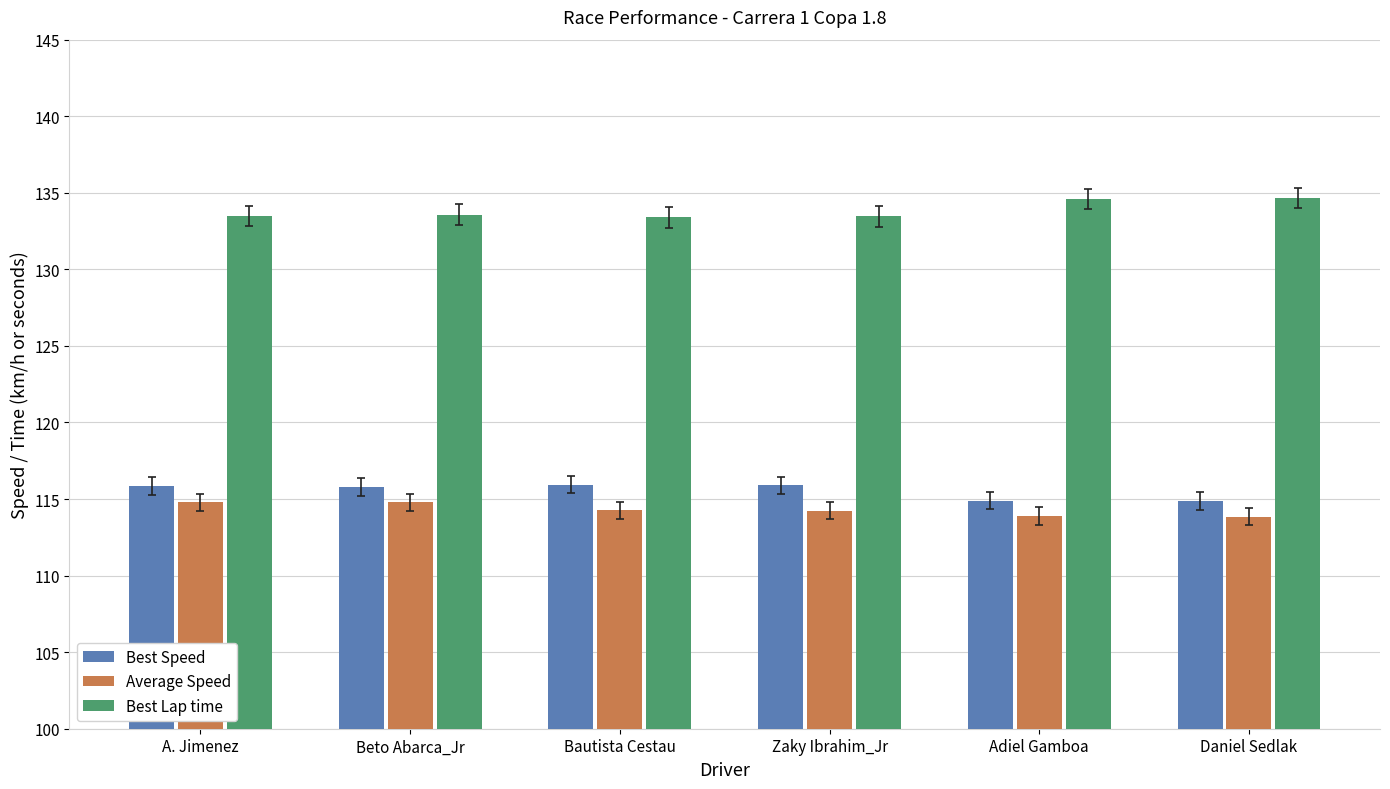

What is the difference between the highest and lowest values at Zaky Ibrahim_Jr?

19.2